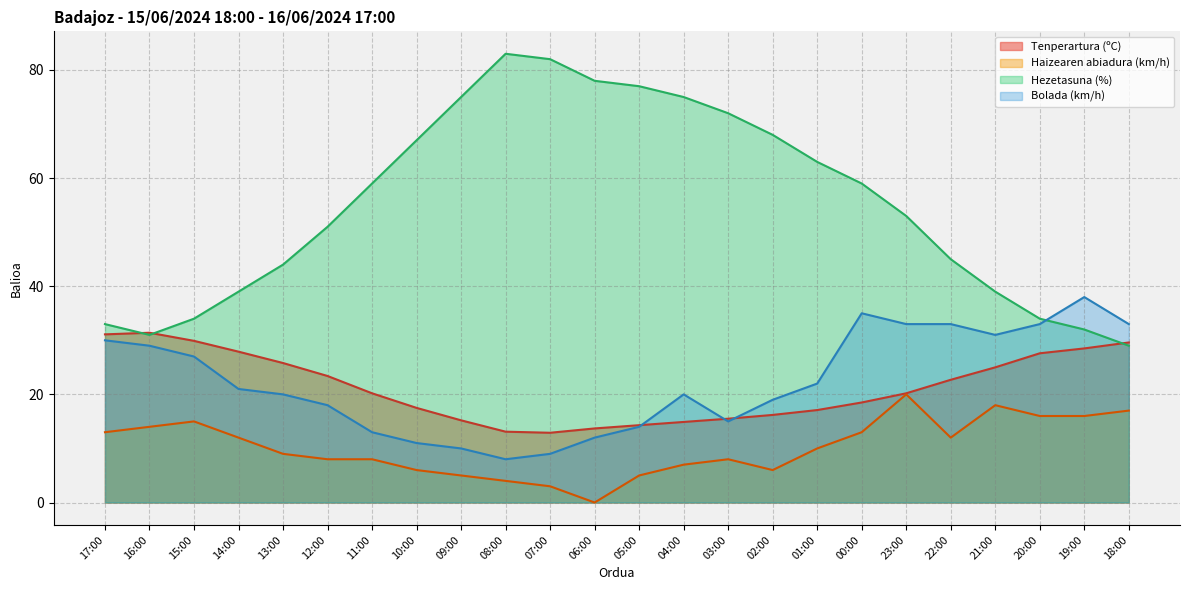

Which series has the largest range (max minus min)?

Hezetasuna (%)